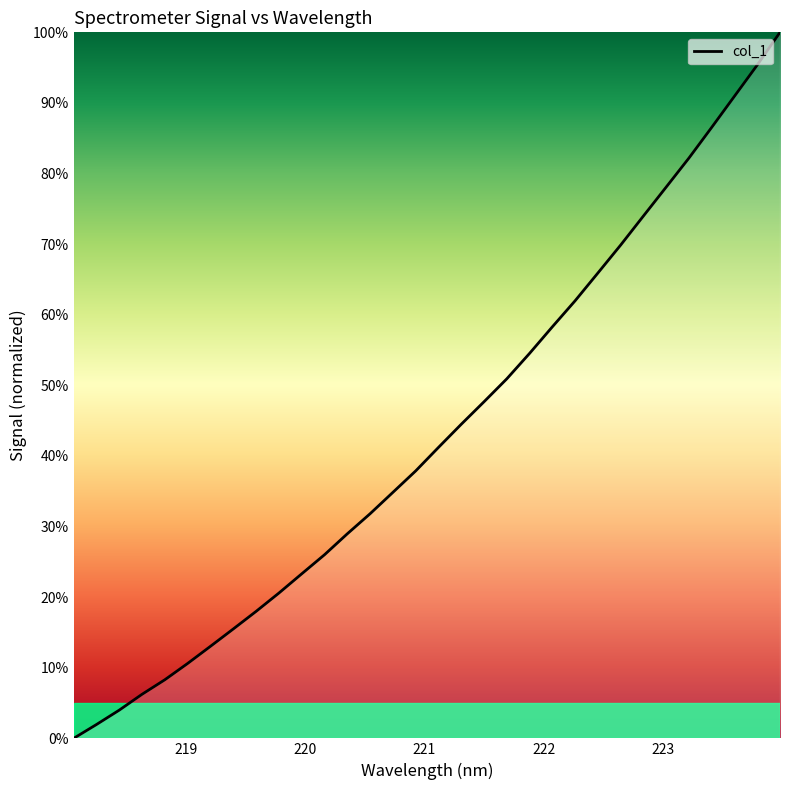

True or false: there are more than 2 points higher than both neighbors.

False